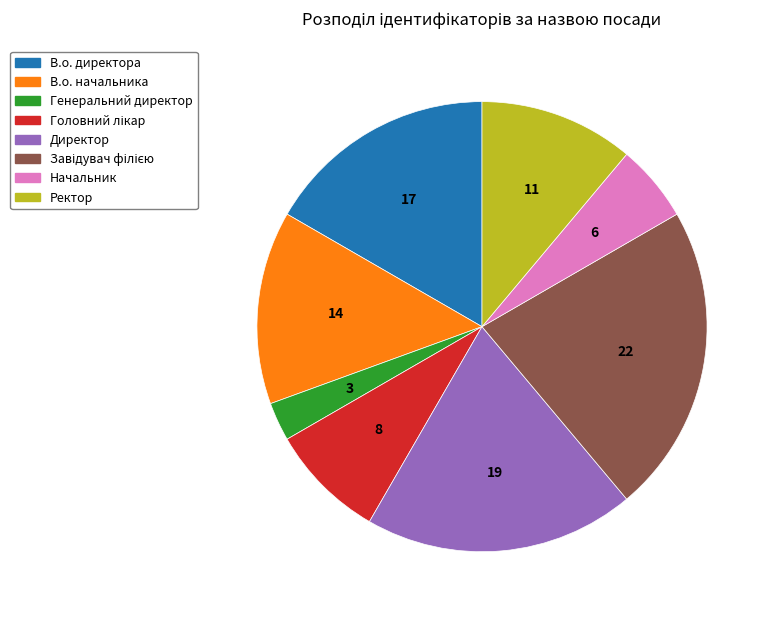

Which slice is the smallest?

Генеральний директор